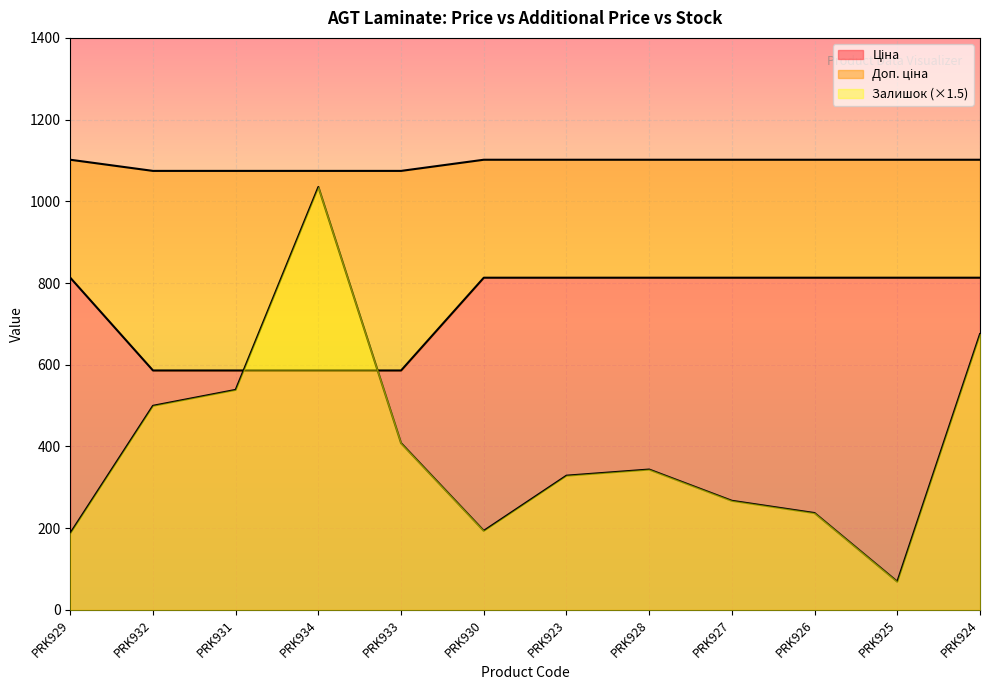

At which label does Ціна reach its peak?

PRK929